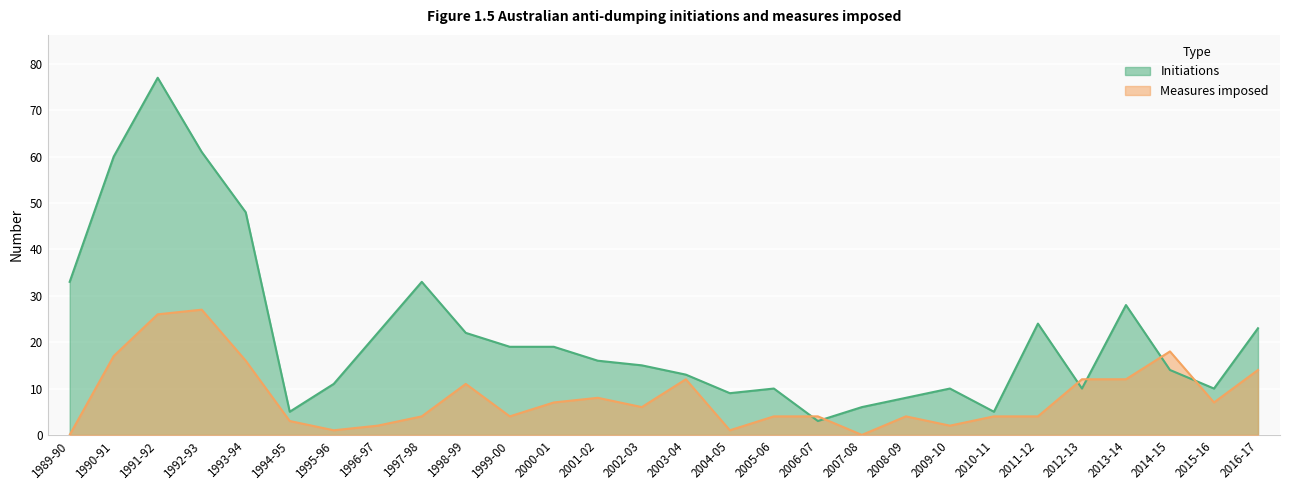

What position from the left is 1989-90?

1